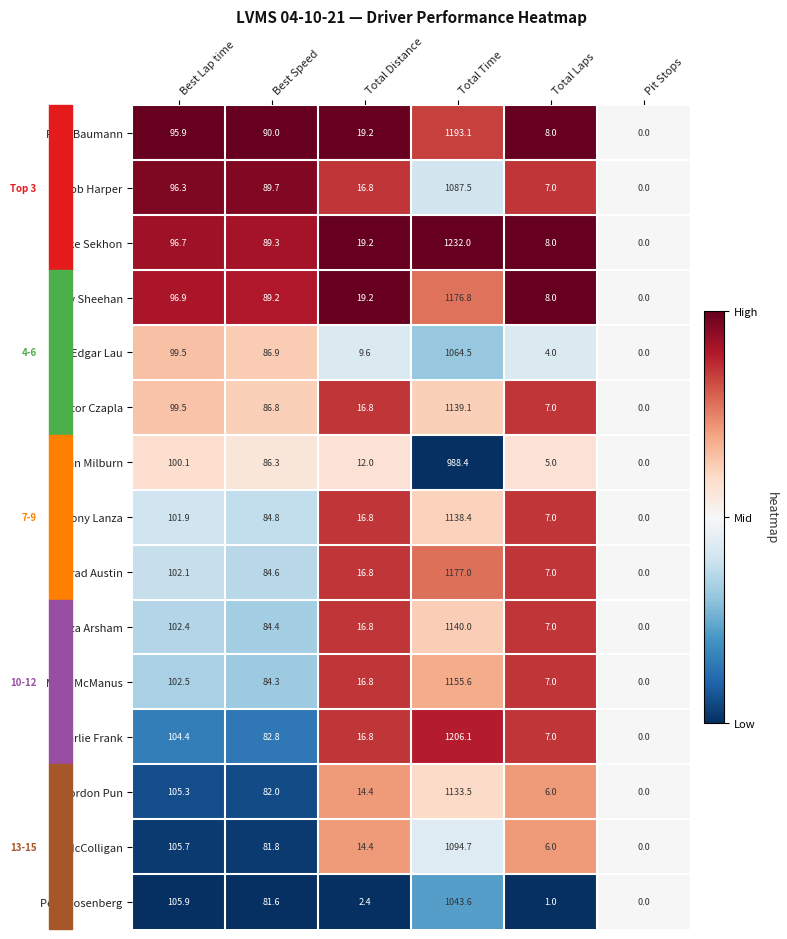

The Edgar Lau series shows 86.9 at Best Speed. True or false?

True